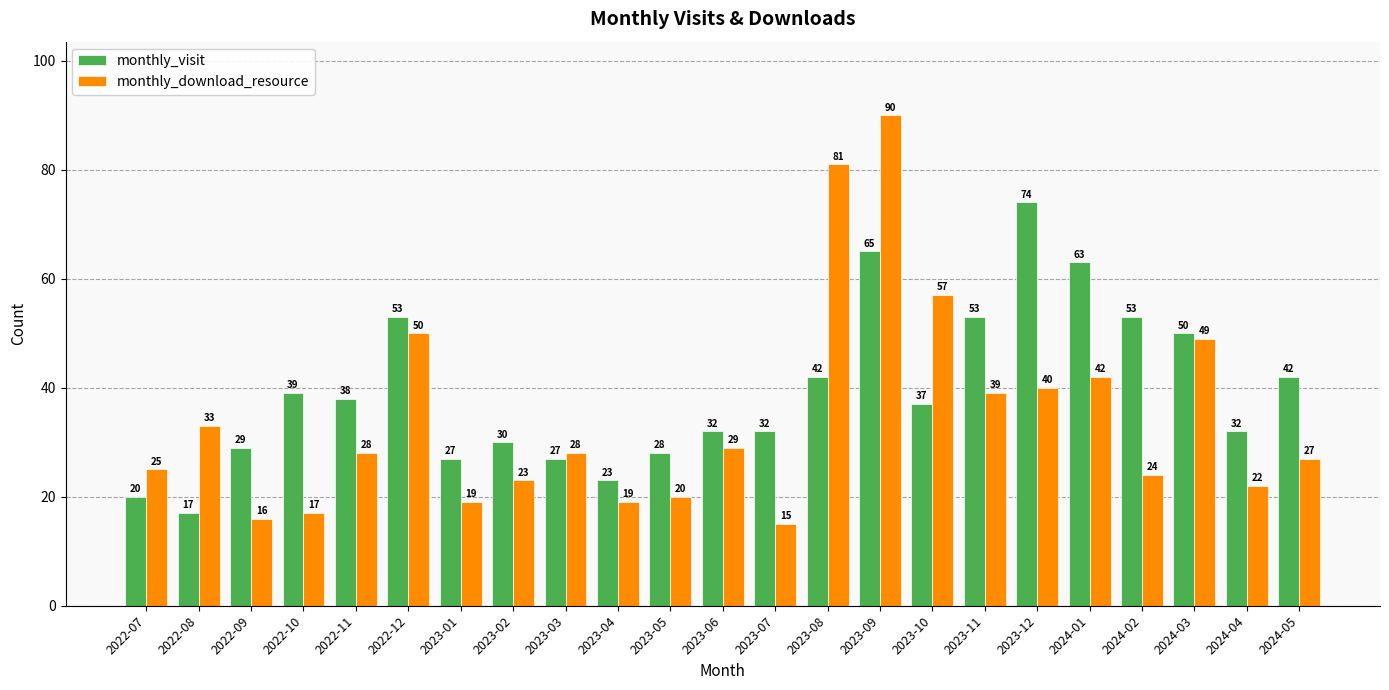

Which series has the widest spread of values?

monthly_download_resource